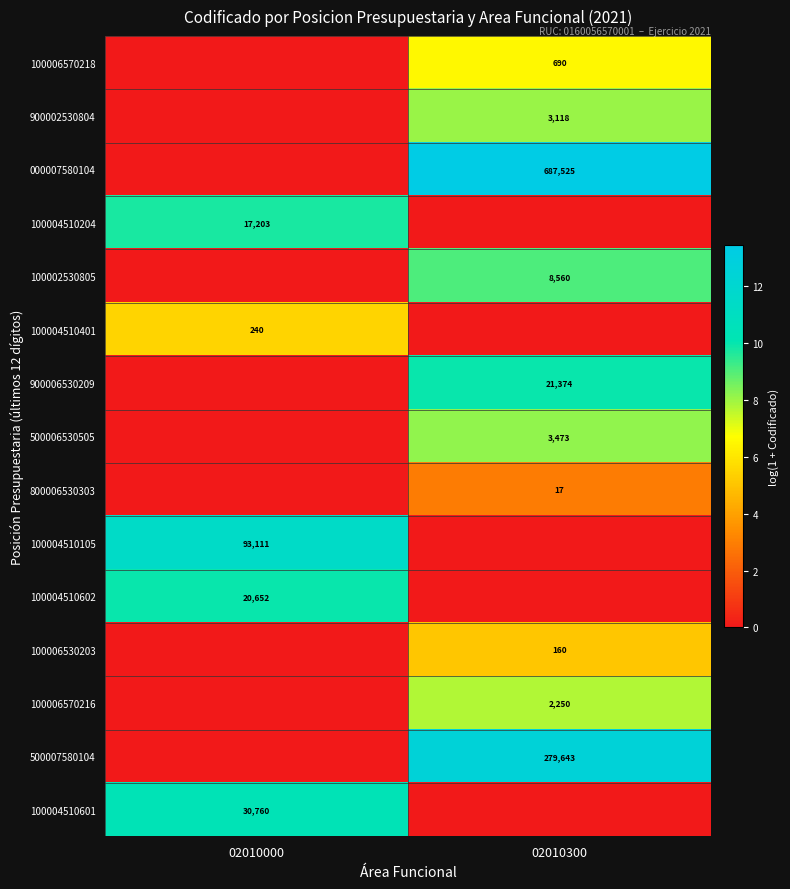

Is it true that 100004510602 equals 20652 at 02010000?

True